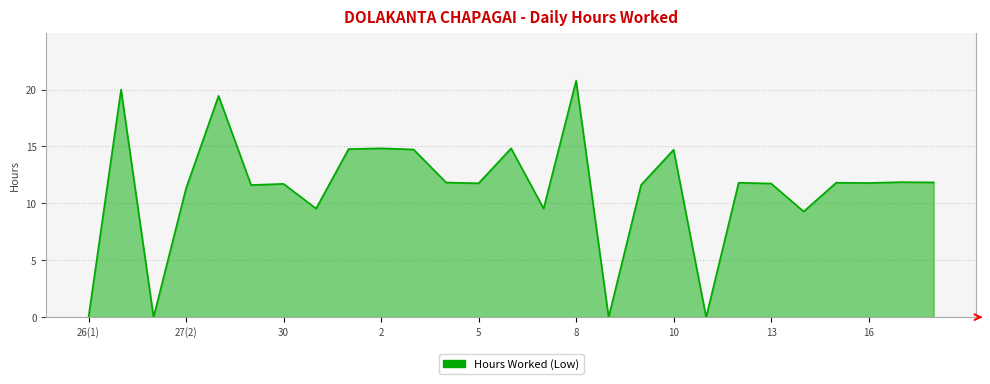

What is the maximum value shown in the chart?

20.8